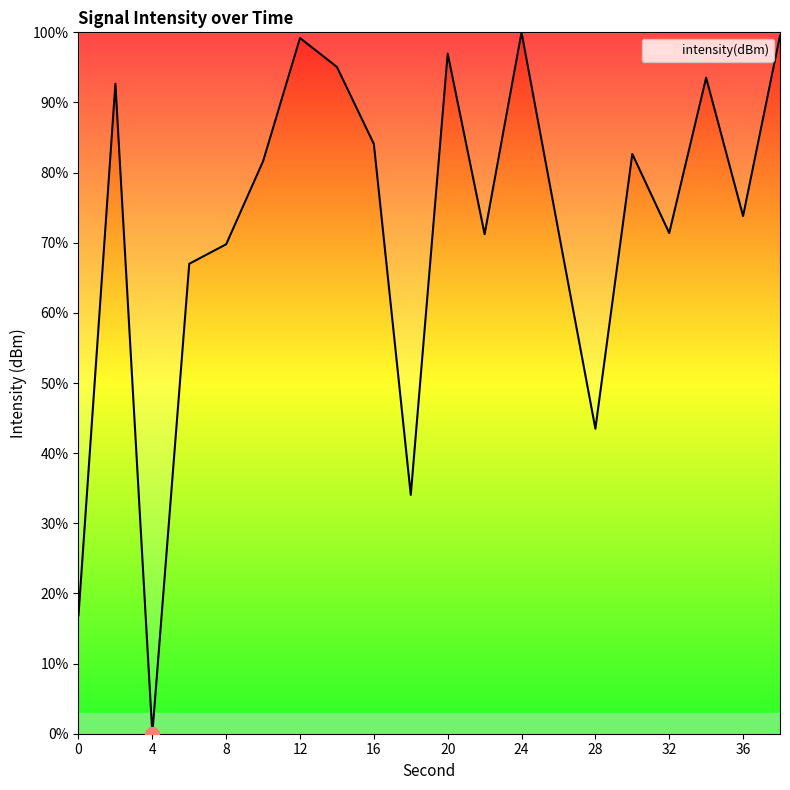

What is the difference between the maximum and minimum values?

100.0